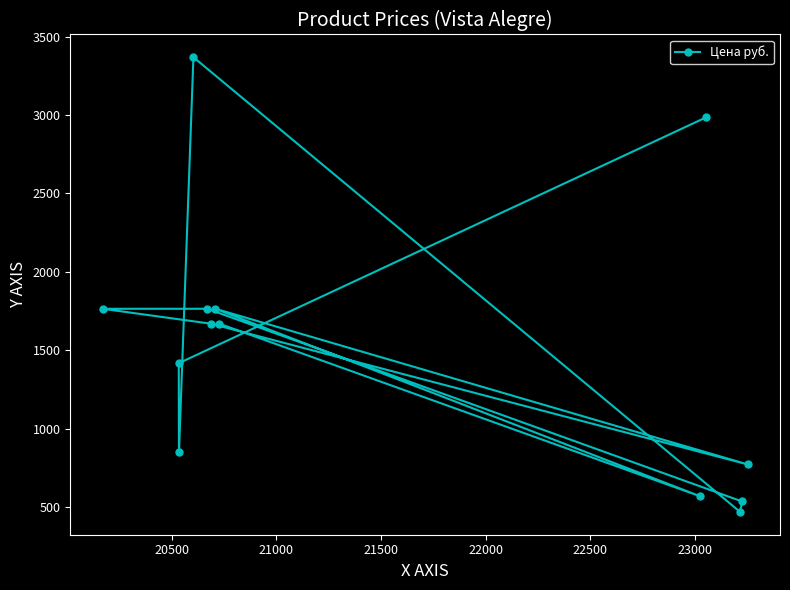

What is the sum of all values?

19609